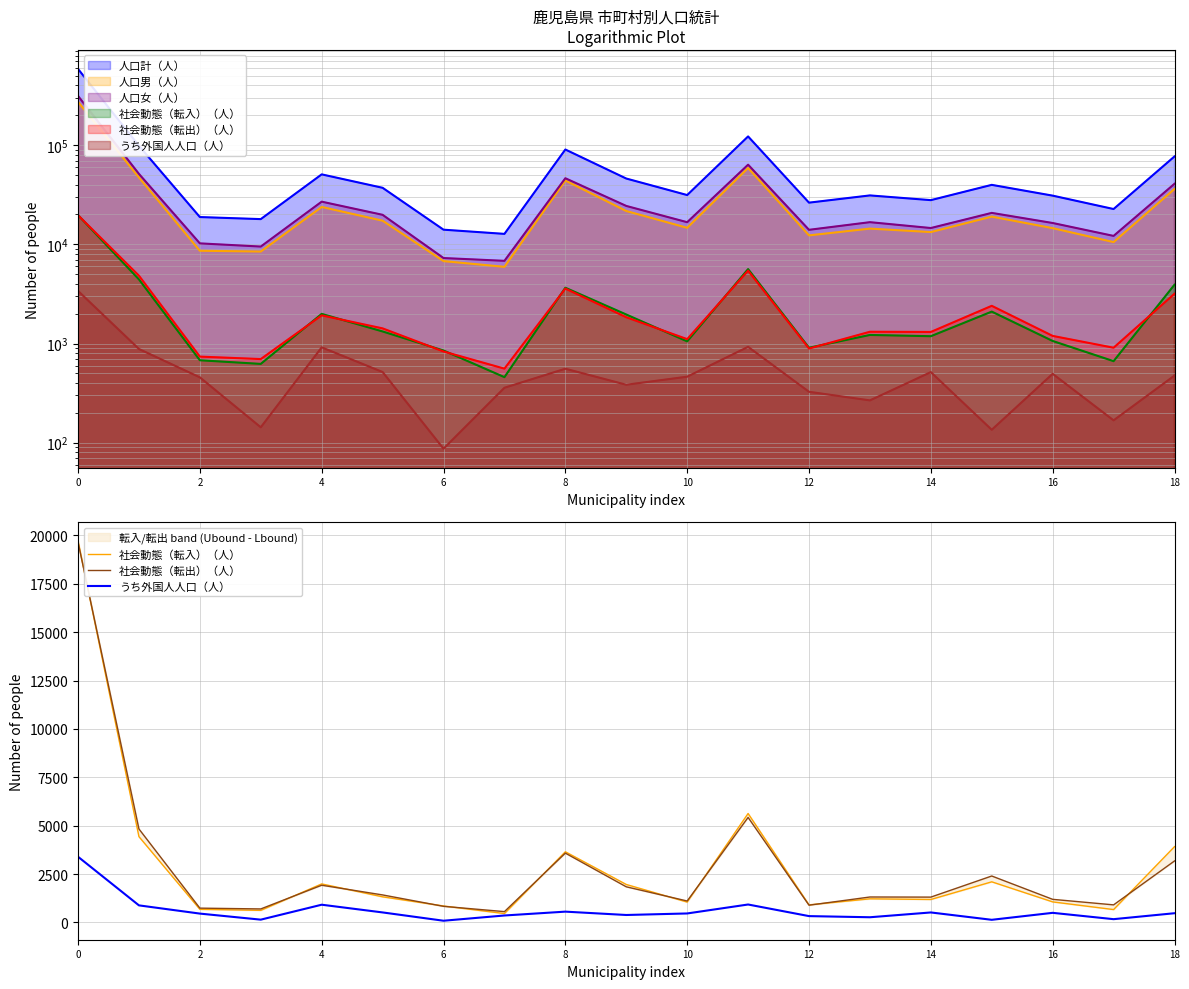

Which series has the largest total across all categories?

社会動態（転出）（人）